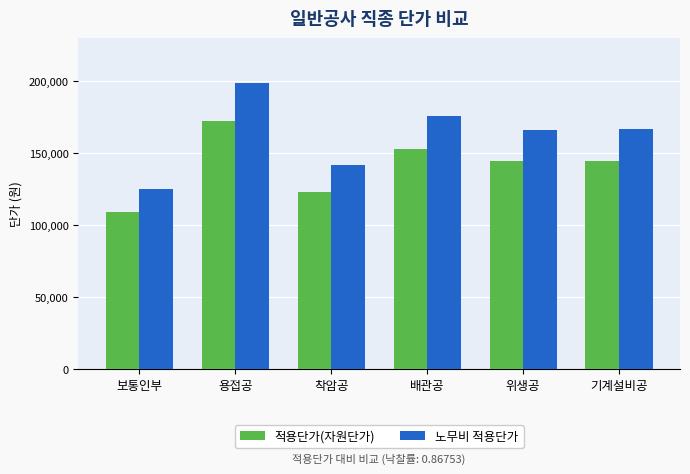

Which category has the highest value across all series?

용접공